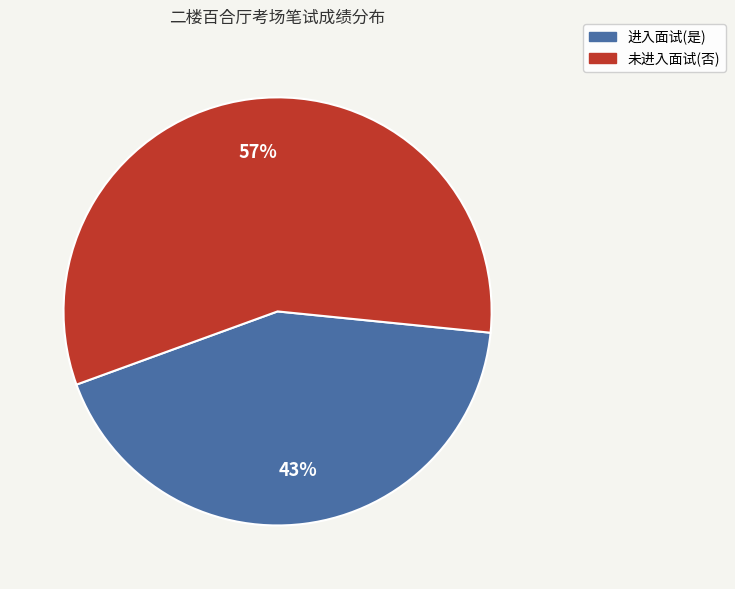

To the nearest percent, what percentage of the pie is 未进入面试(否)?

57%